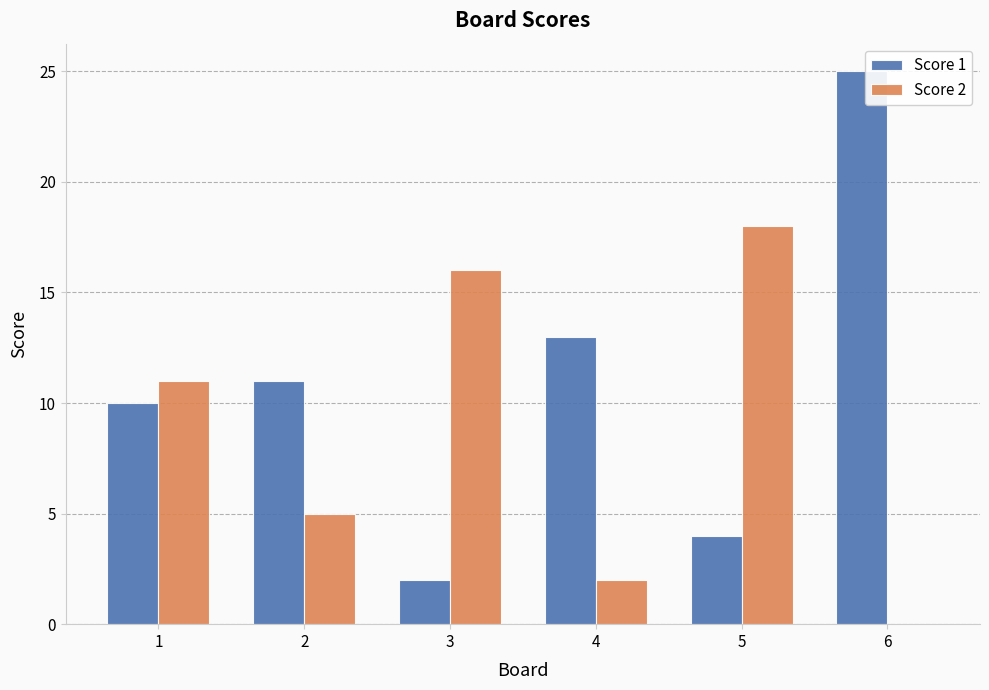

At which label is Score 1 closest to 13?

4